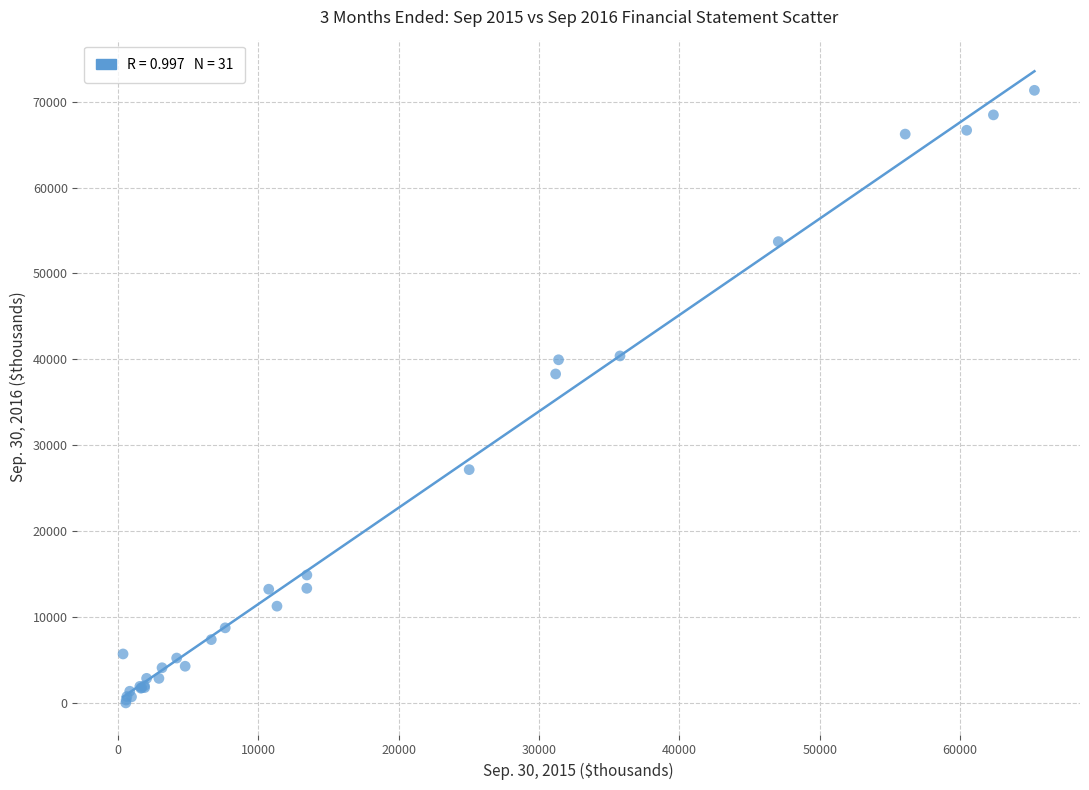

What Y value in the scatter plot is closest to 35662?

38300